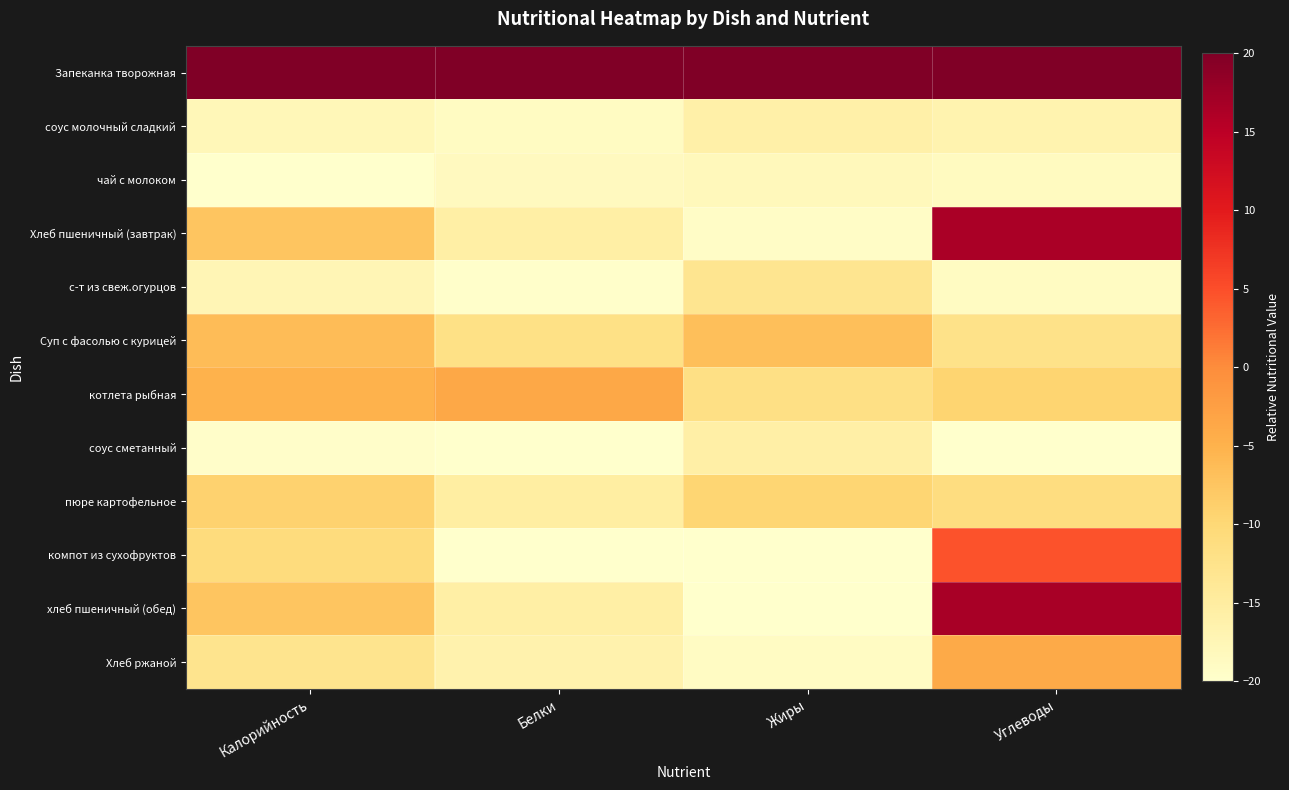

Reading right to left, extract all data points from this chart.

Запеканка творожная: Углеводы=20.0	Жиры=20.0	Белки=20.0	Калорийность=20.0
соус молочный сладкий: Углеводы=-16.6	Жиры=-15.8	Белки=-18.9	Калорийность=-17.7
чай с молоком: Углеводы=-18.6	Жиры=-18.0	Белки=-18.4	Калорийность=-20.0
Хлеб пшеничный (завтрак): Углеводы=16.5	Жиры=-19.3	Белки=-15.5	Калорийность=-7.4
с-т из свеж.огурцов: Углеводы=-18.8	Жиры=-13.0	Белки=-19.7	Калорийность=-17.4
Суп с фасолью с курицей: Углеводы=-12.2	Жиры=-6.6	Белки=-12.0	Калорийность=-6.3
котлета рыбная: Углеводы=-9.5	Жиры=-11.8	Белки=-3.7	Калорийность=-5.1
соус сметанный: Углеводы=-20.0	Жиры=-15.7	Белки=-19.9	Калорийность=-19.6
пюре картофельное: Углеводы=-11.2	Жиры=-9.6	Белки=-15.2	Калорийность=-9.1
компот из сухофруктов: Углеводы=4.6	Жиры=-19.9	Белки=-20.0	Калорийность=-10.9
хлеб пшеничный (обед): Углеводы=16.6	Жиры=-20.0	Белки=-15.5	Калорийность=-7.4
Хлеб ржаной: Углеводы=-4.0	Жиры=-19.1	Белки=-16.6	Калорийность=-13.0